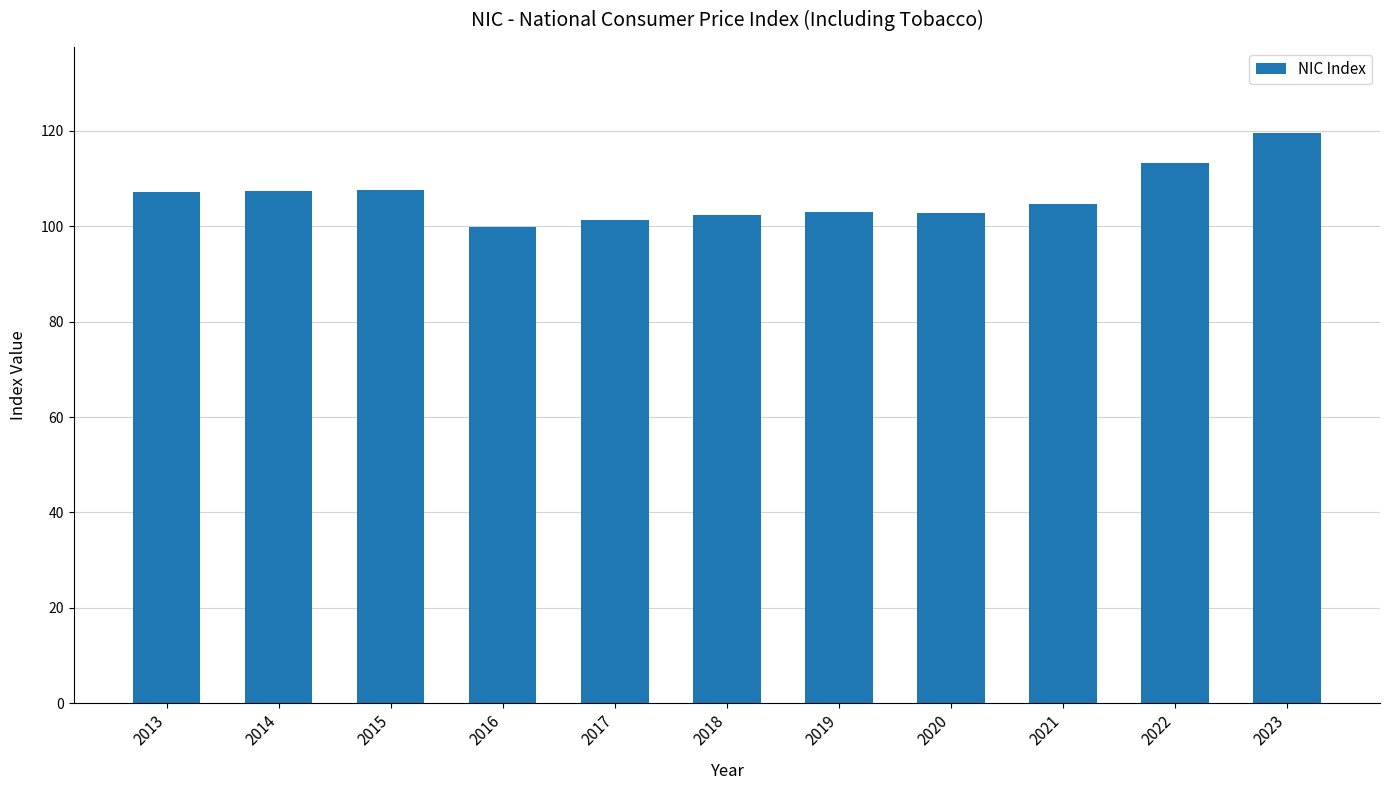

What is the smallest value displayed?

99.9